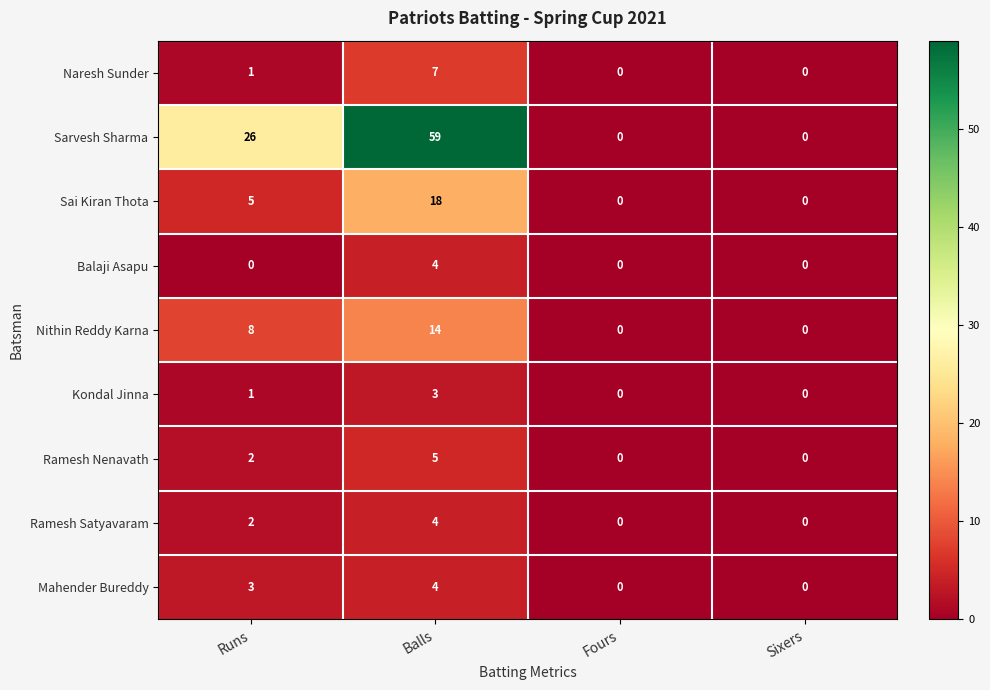

Count the Balaji Asapu values in the range 0 to 4.

4